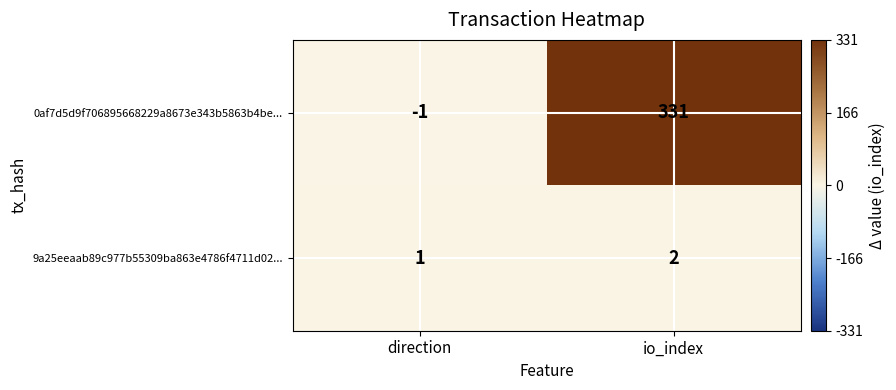

The 0af7d5d9f706895668229a8673e343b5863b4be... series shows -1 at direction. True or false?

True